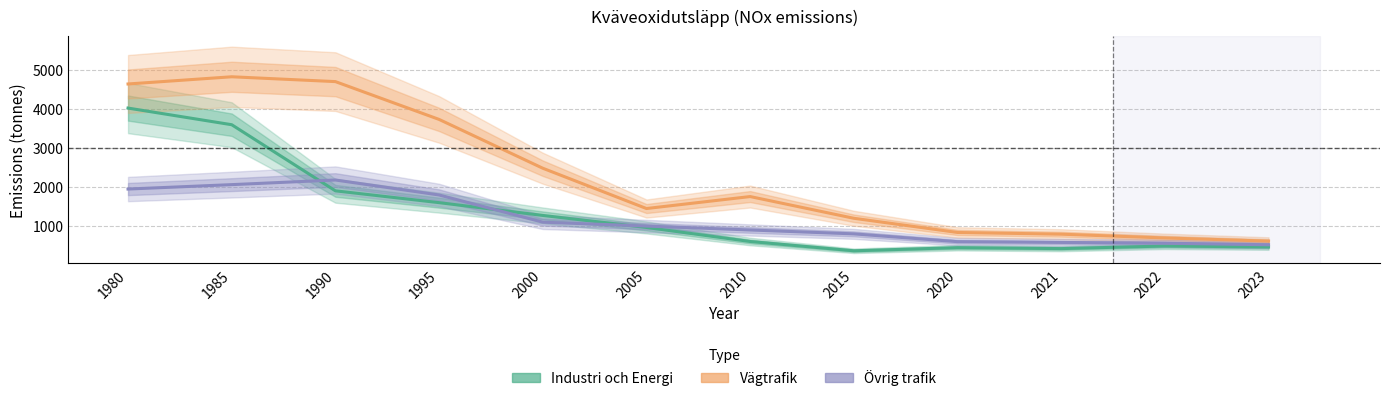

How many interior local valleys does the Industri och Energi series have?

2